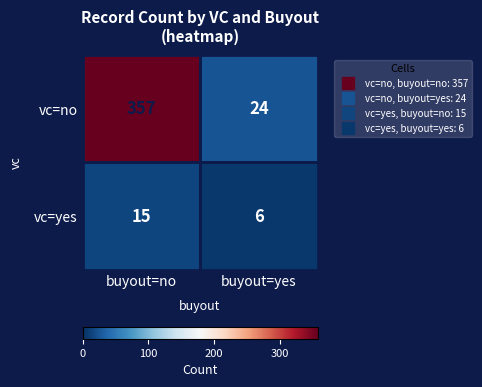

What is the sum of the vc=no values at buyout=no and buyout=yes?

381